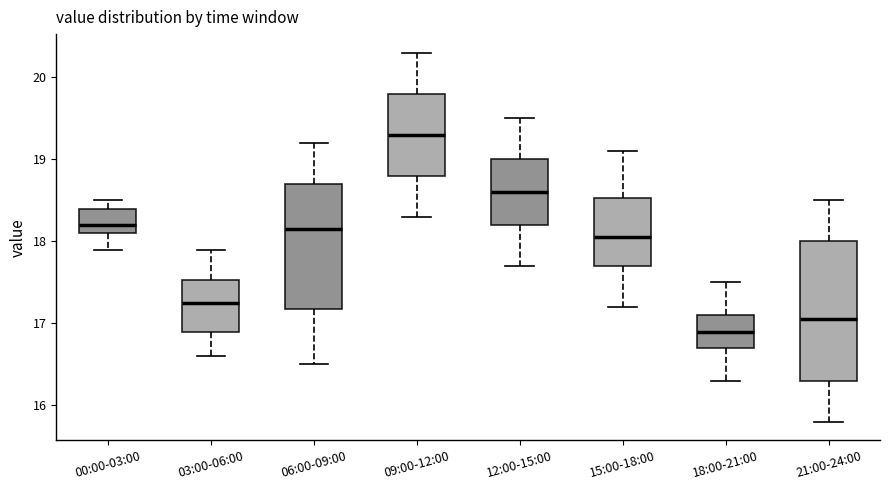

Comparing the boxes themselves (not the whiskers), which one is the tallest?

21:00-24:00